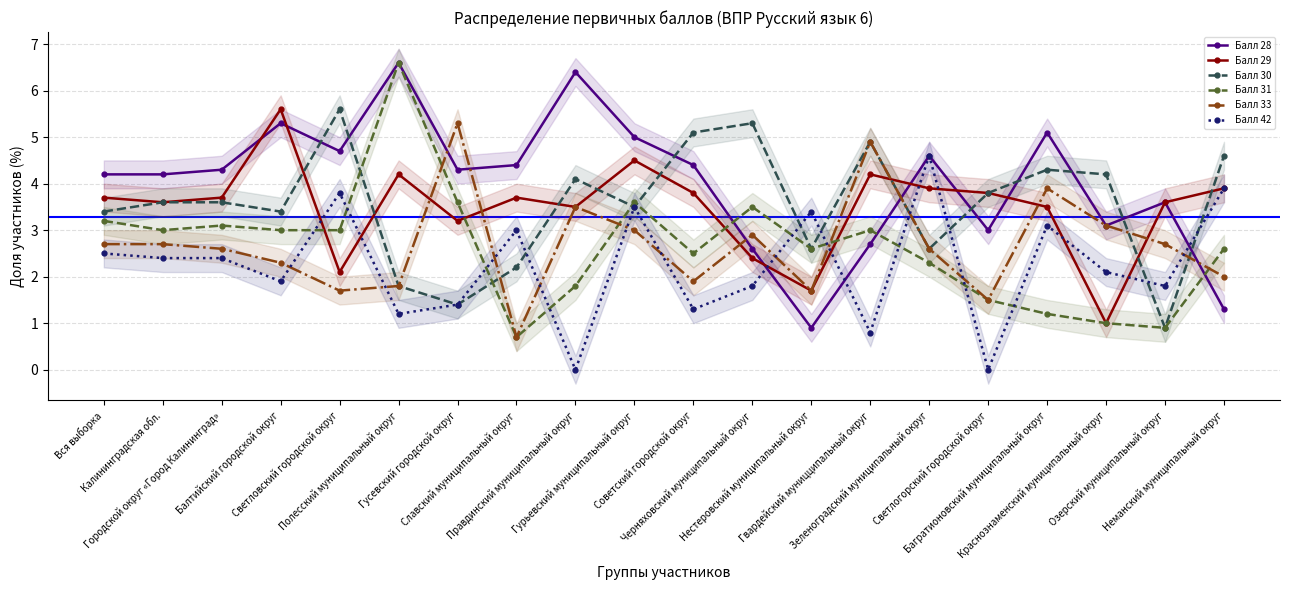

Rank the categories by Балл 30 value from highest to lowest.

Светловский городской округ, Черняховский муниципальный округ, Советский городской округ, Гвардейский муницципальный округ, Неманский муниципальный округ, Багратионовский муниципальный округ, Краснознаменский муниципальный округ, Правдинский муниципальный округ, Светлогорский городской округ, Калининградская обл., Городской округ «Город Калининград», Гурьевский муниципальный округ, Вся выборка, Балтийский городской округ, Нестеровский муниципальный округ, Зеленоградский муниципальный округ, Славский муниципальный округ, Полесский муниципальный округ, Гусевский городской округ, Озерский муниципальный округ